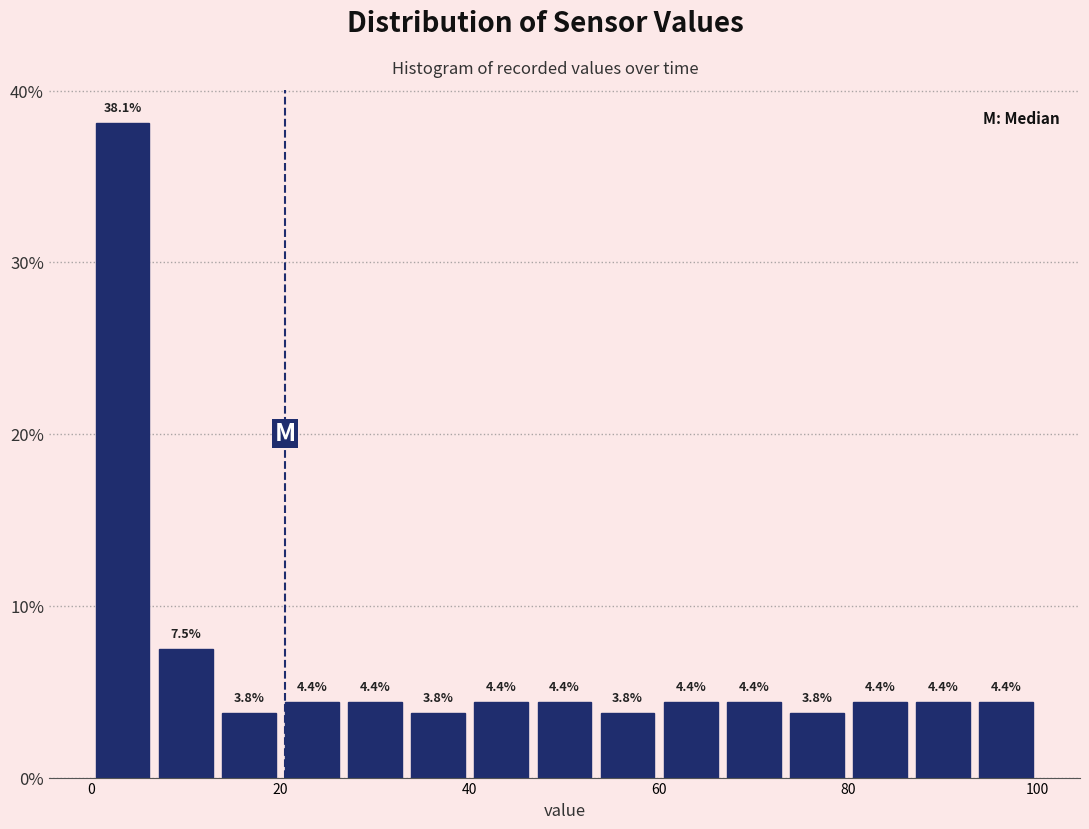

Around what value on the x-axis is the tallest bar? Give the approximate position of its centre, as read against the axis.

4